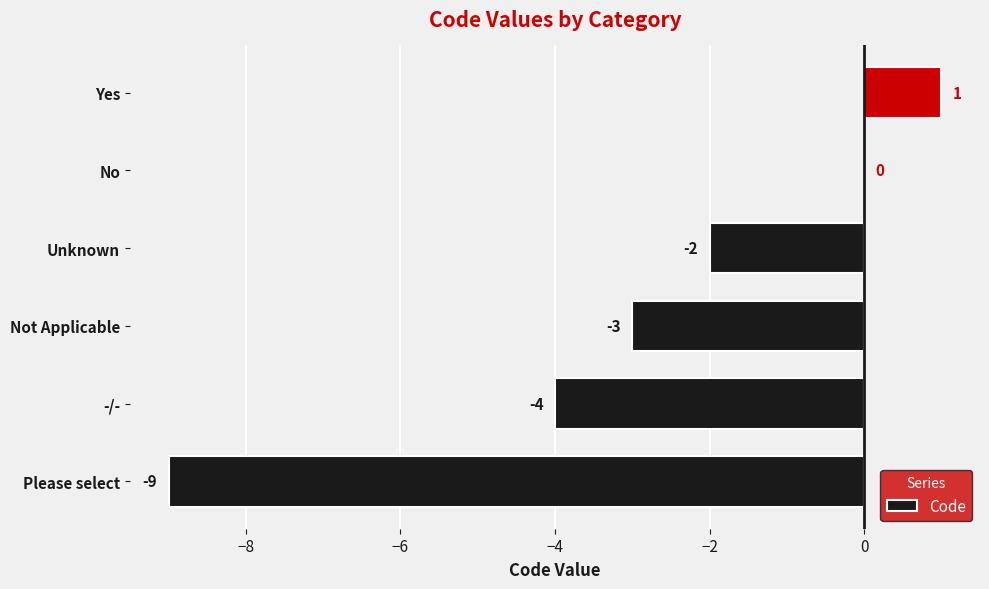

Reading bottom to top, extract all data points from this chart.

Please select=-9	-/-=-4	Not Applicable=-3	Unknown=-2	No=0	Yes=1